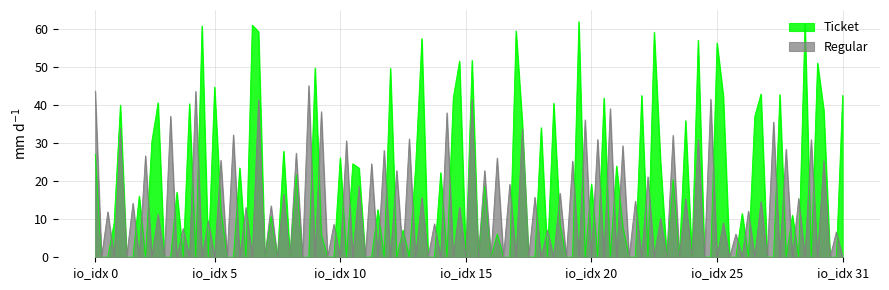

List the labels in order of Regular value, smallest first.

1, 3, 5, 7, 9, 11, 13, 15, 17, 19, 21, 23, 25, 27, 29, 31, 0, 2, 4, 6, 8, 10, 12, 14, 16, 18, 20, 22, 24, 26, 28, 30